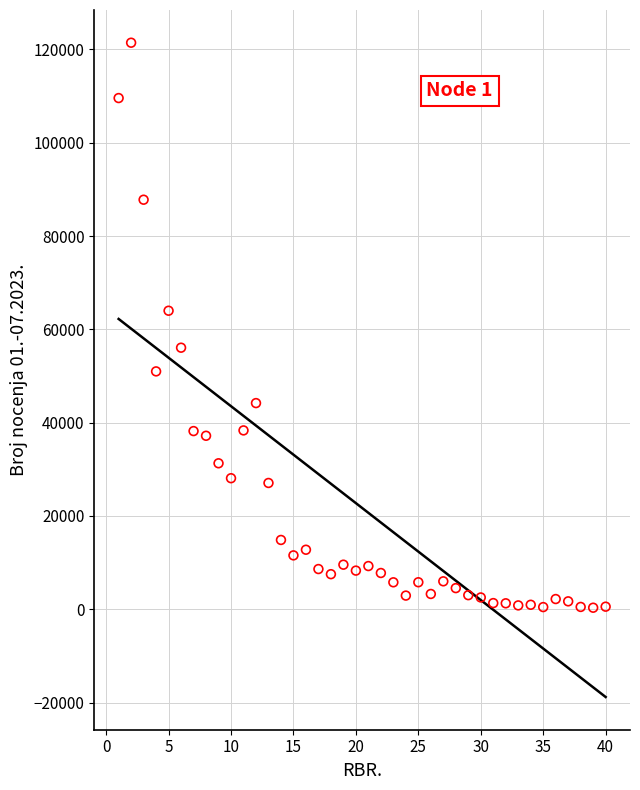

What is the range of Y values (max minus min)?

121095